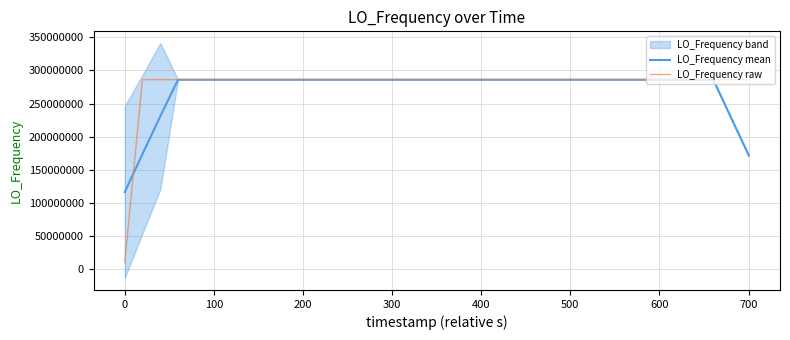

What is the lowest value of the LO_Frequency raw series?

9999966.6